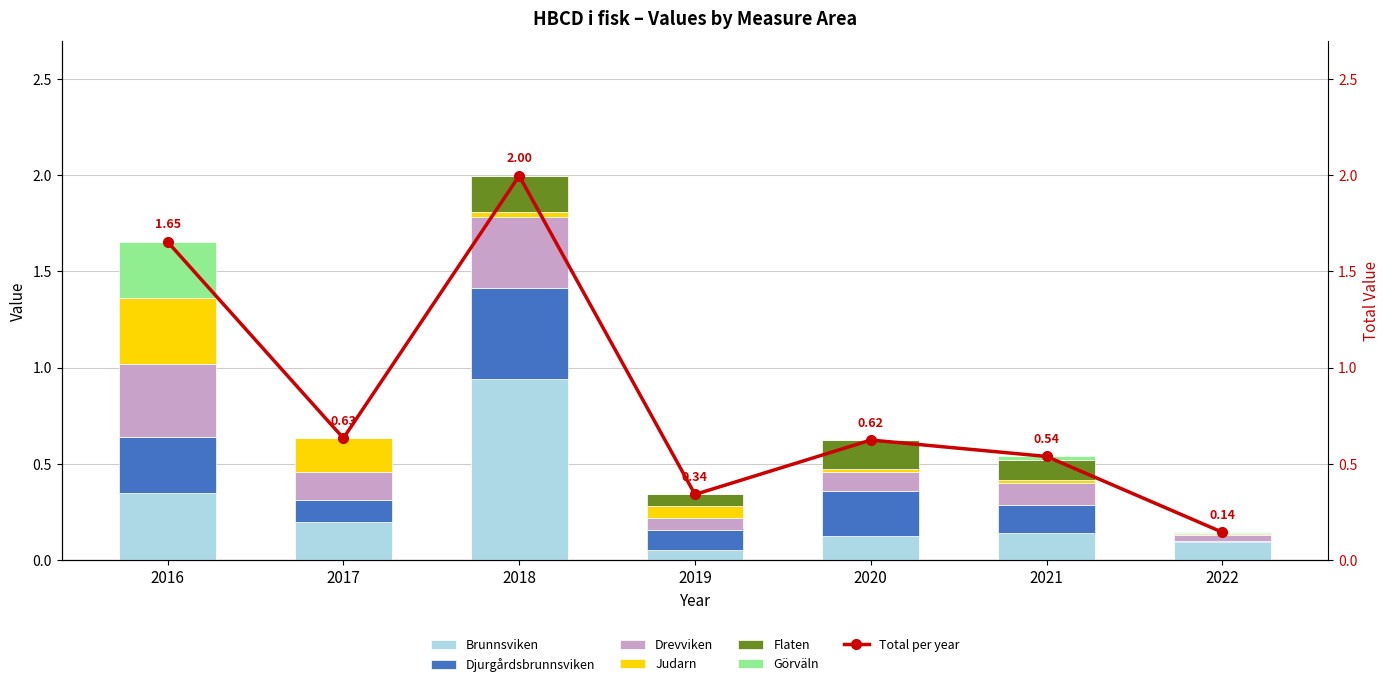

What is the greatest value displayed?

0.9